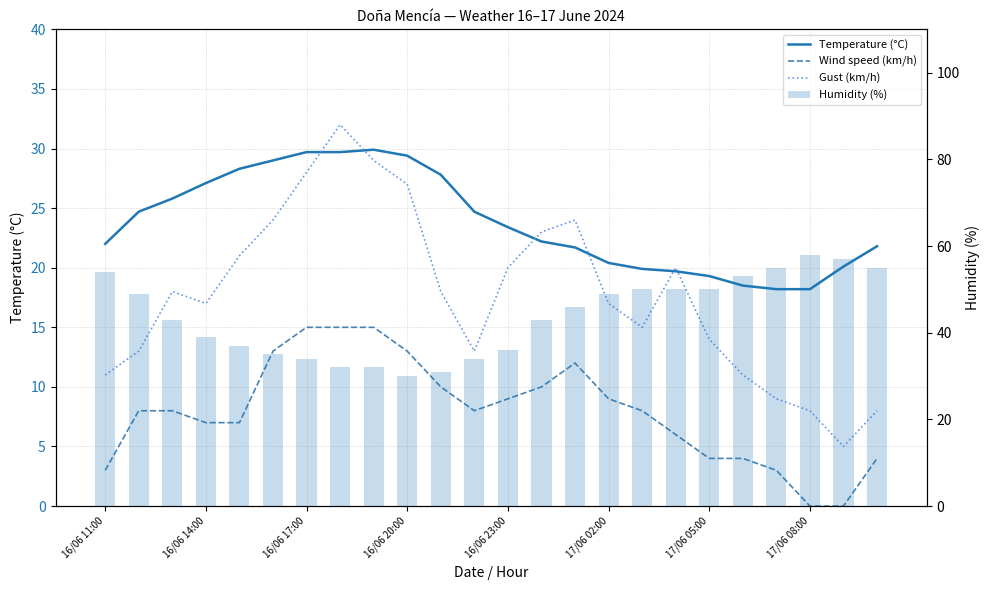

How many data points does each series have?

24